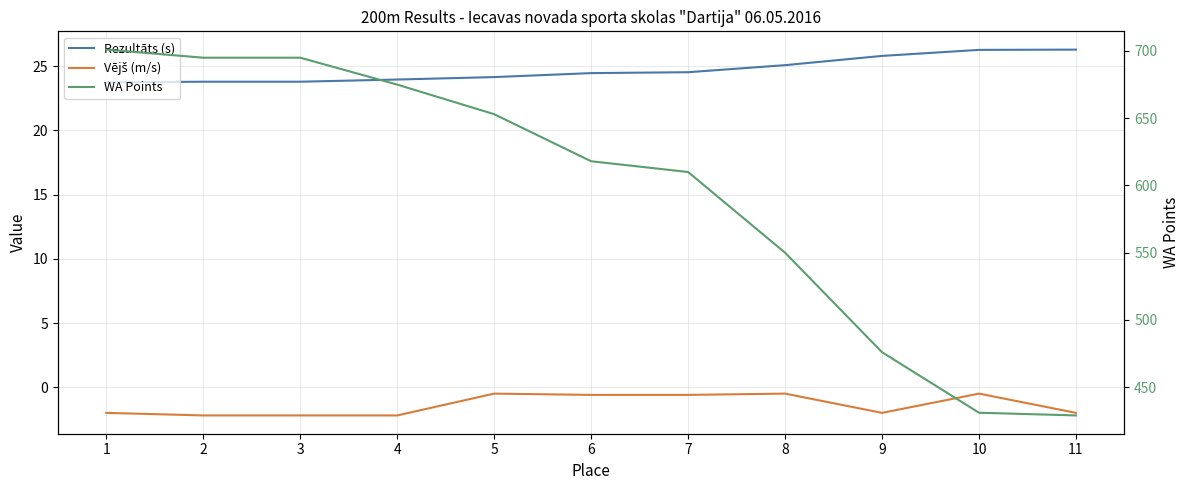

Between 1 and 7, which is larger?

7